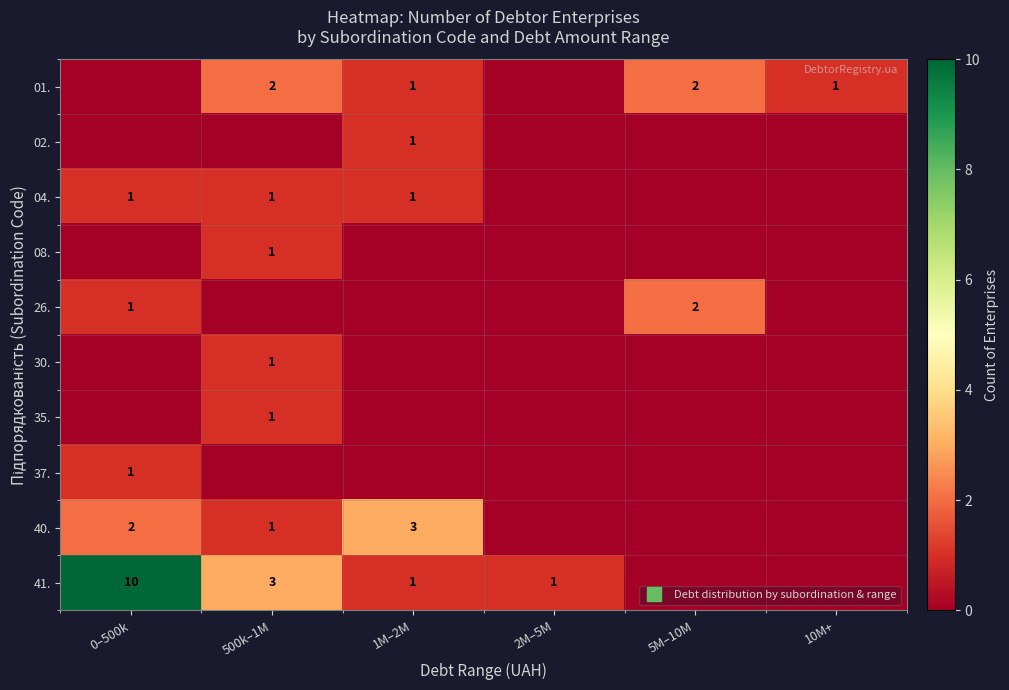

Which has a higher value, 10M+ or 0–500k?

10M+